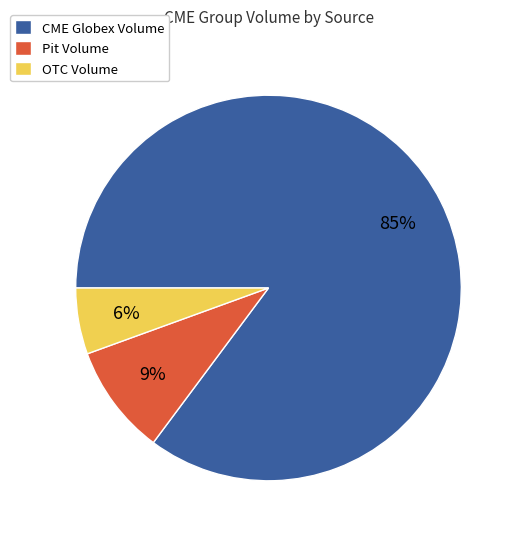

True or false: CME Globex Volume accounts for 75% of the total.

False